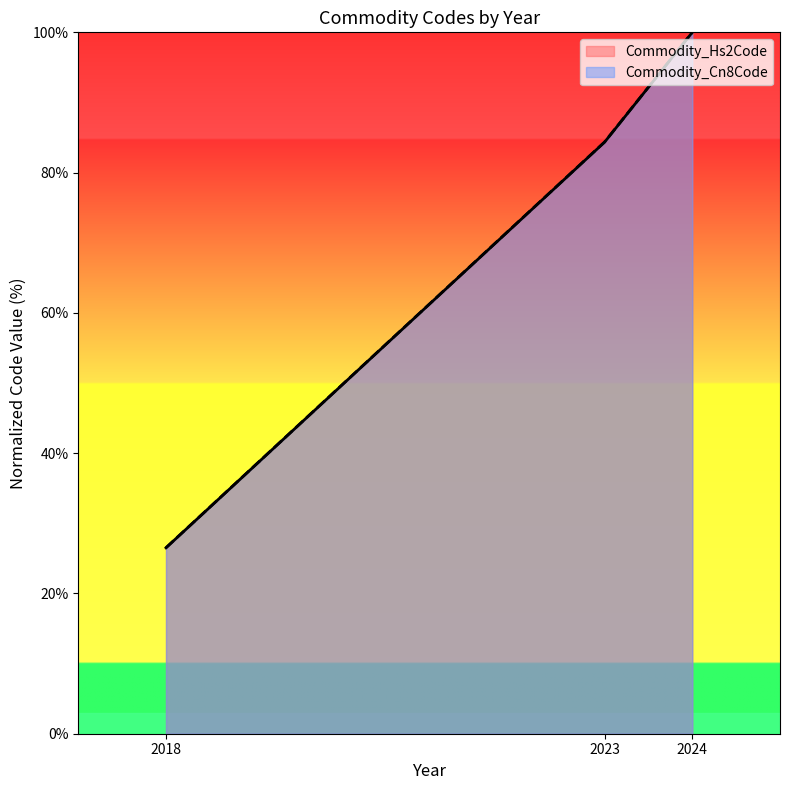

Which has a higher value, 2018 or 2024?

2024